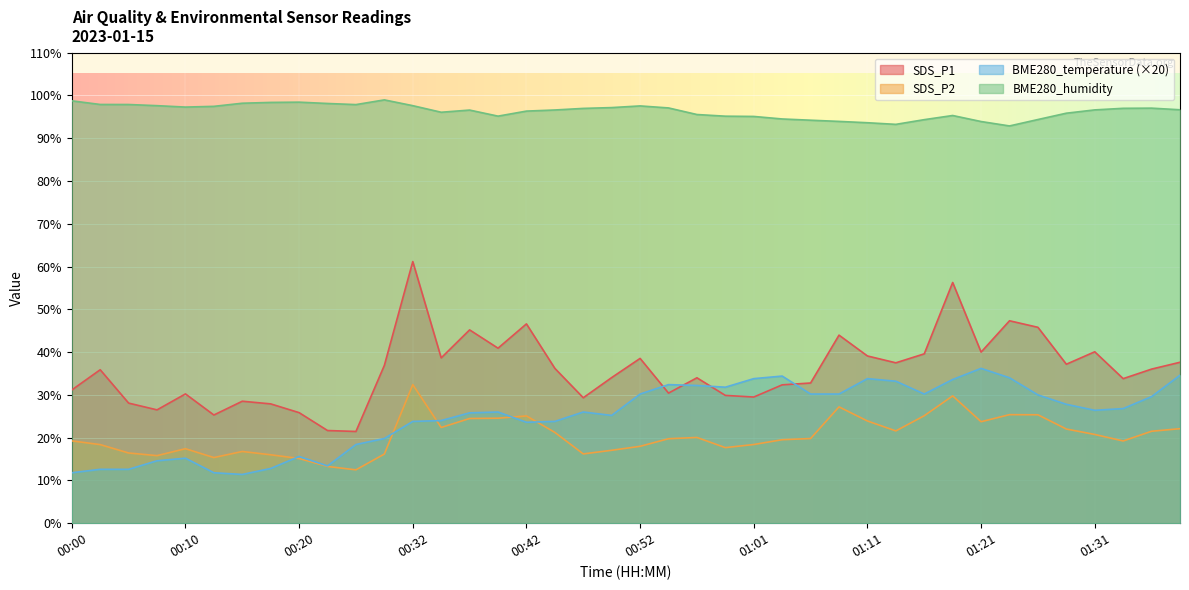

What is the difference between the second highest and second lowest values in the SDS_P1 series?

34.6